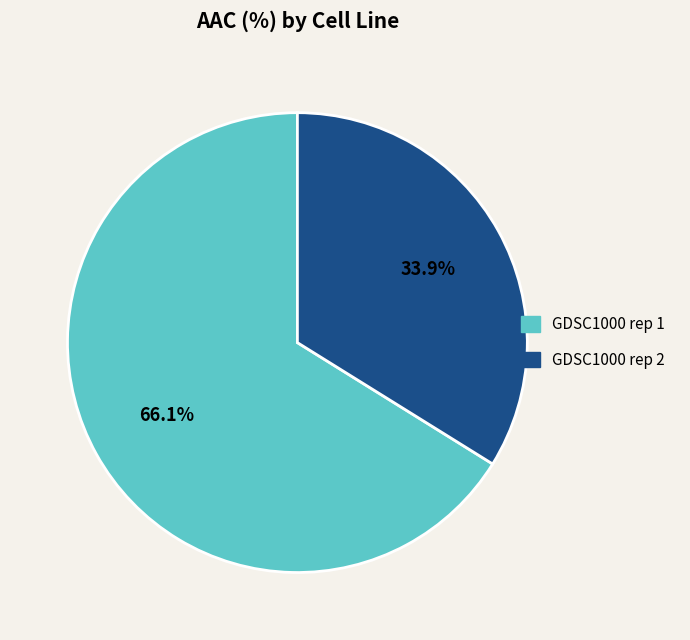

To the nearest percent, what portion does GDSC1000 rep 2 represent?

34%